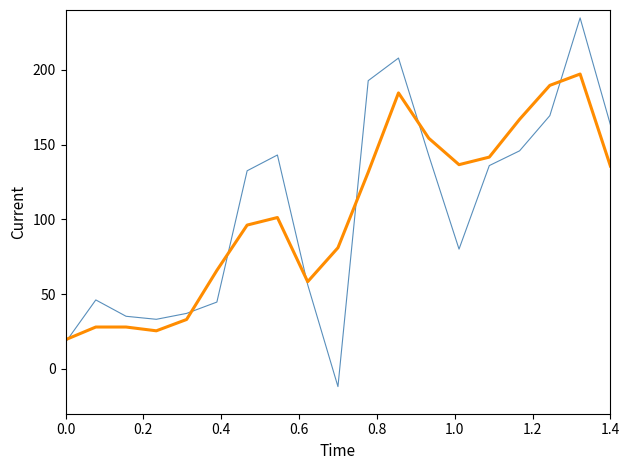

What is the greatest value displayed?

234.7